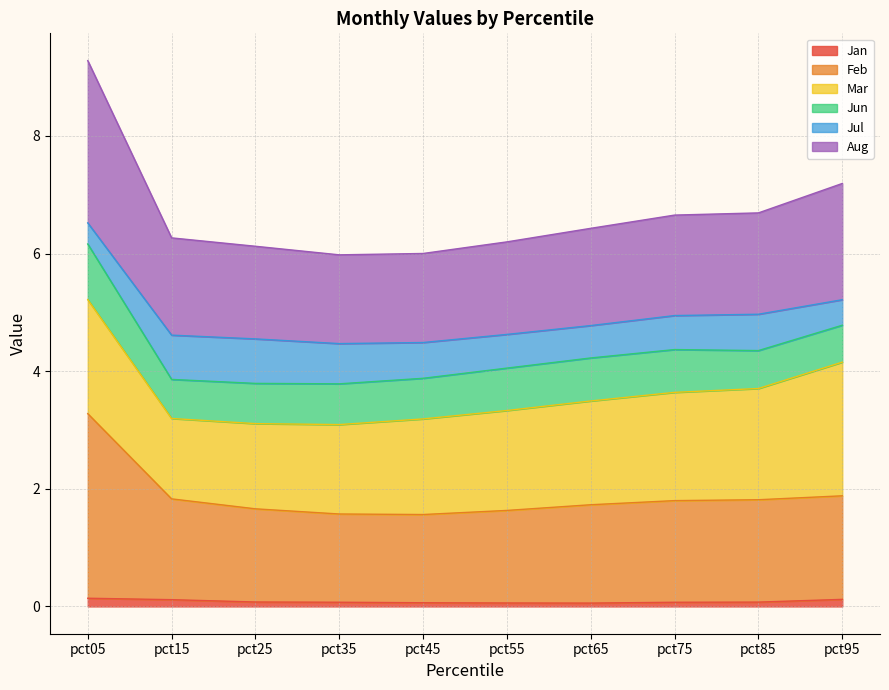

At which category is the sum across all series the highest?

pct05